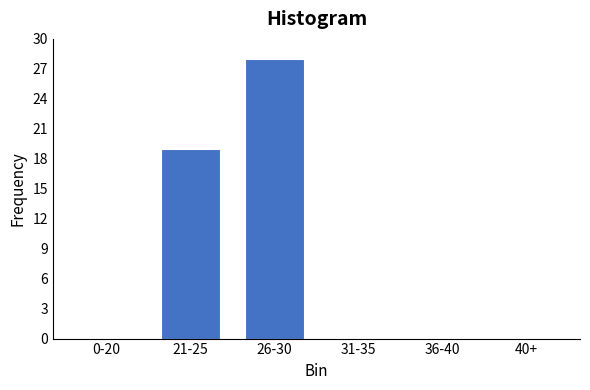

Reading right to left, transcribe all the data shown in this chart.

40+=0	36-40=0	31-35=0	26-30=28	21-25=19	0-20=0